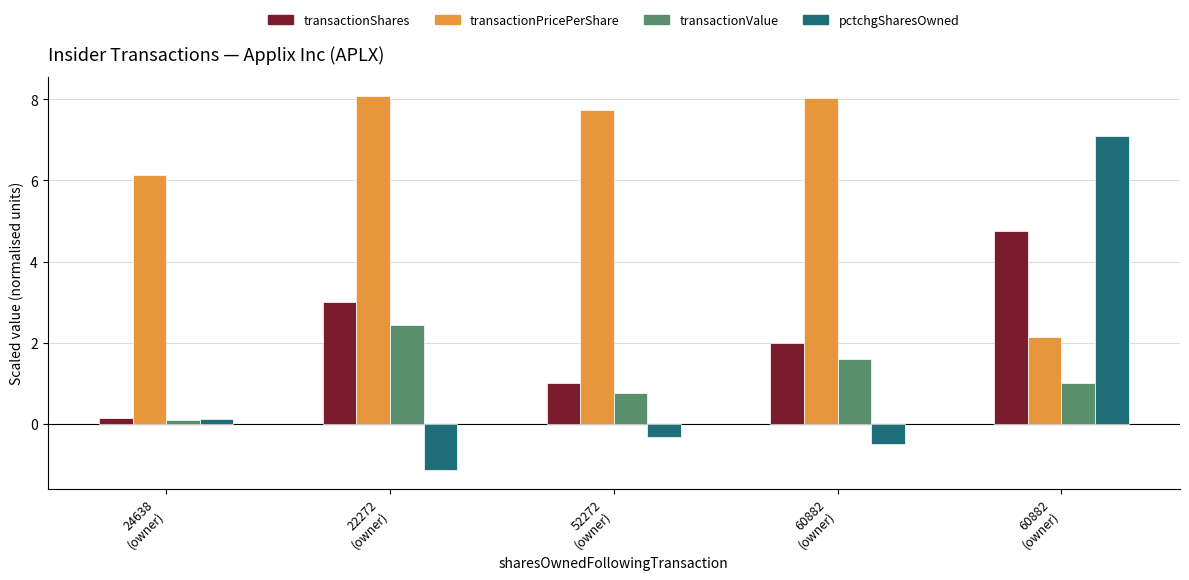

Count the transactionShares values in the range 1 to 3.

3